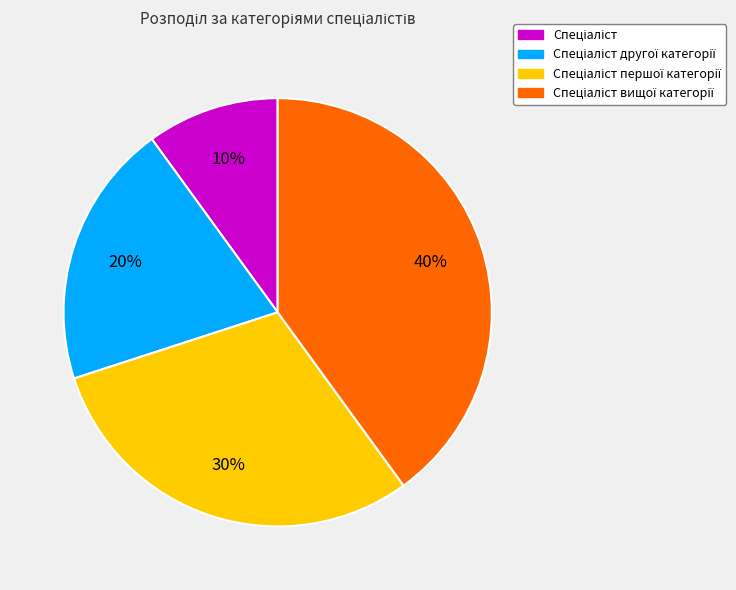

Is there any slice that represents more than half of the pie?

No